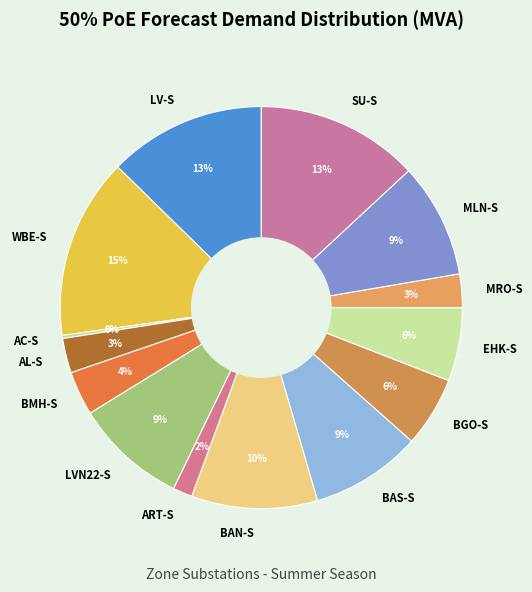

Which category has the biggest portion of the pie?

WBE-S